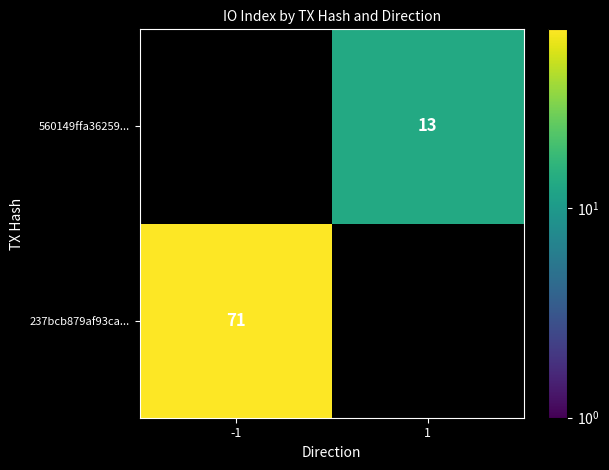

The 560149ffa36259... series shows 13 at 1. True or false?

True